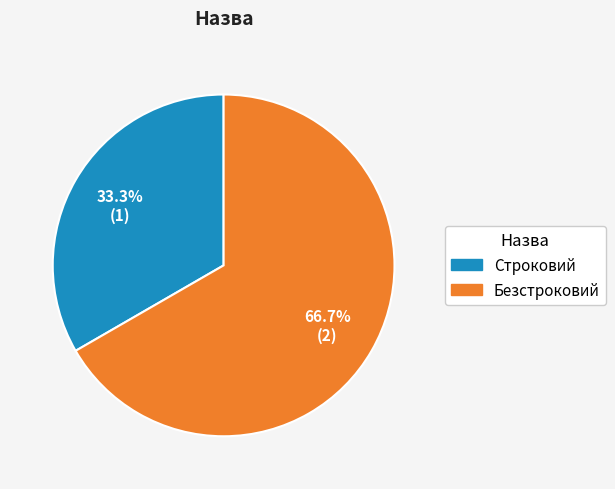

What is the smallest slice in the pie chart?

Строковий